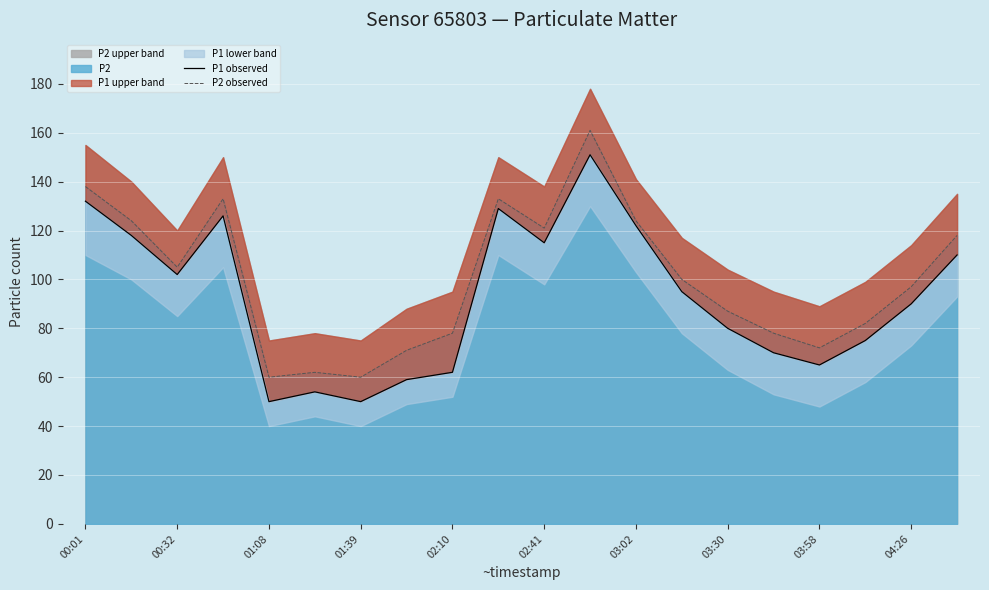

Which category has the highest value in the P2 observed series?

11